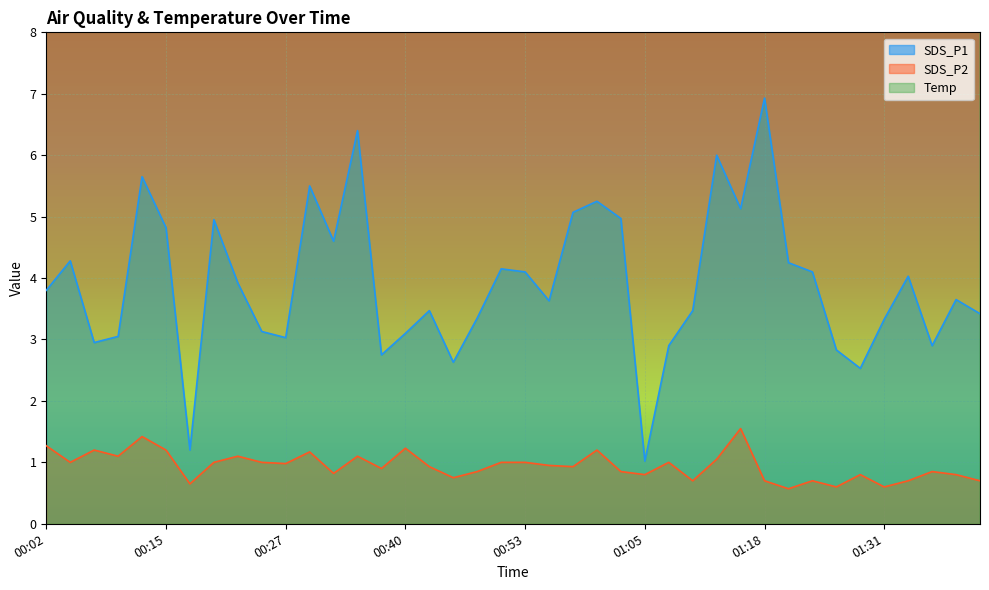

The value of Temp at 01:03 is 21.8. True or false?

True